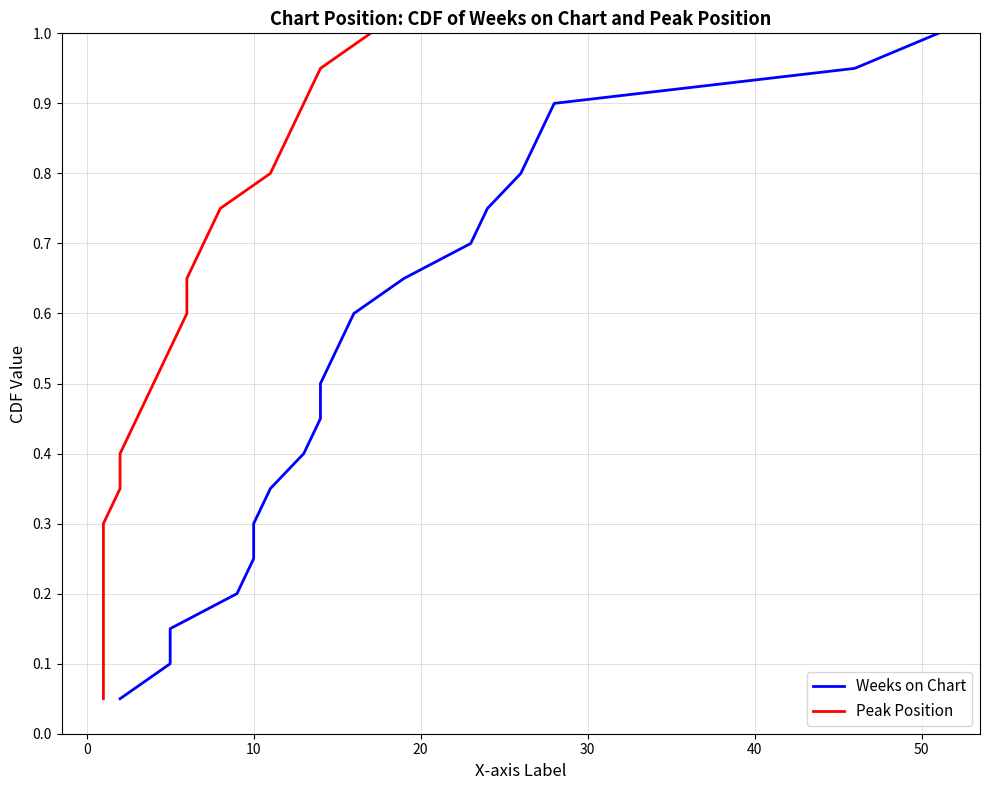

True or false: Weeks on Chart has a value of 0.1 at 10.

False